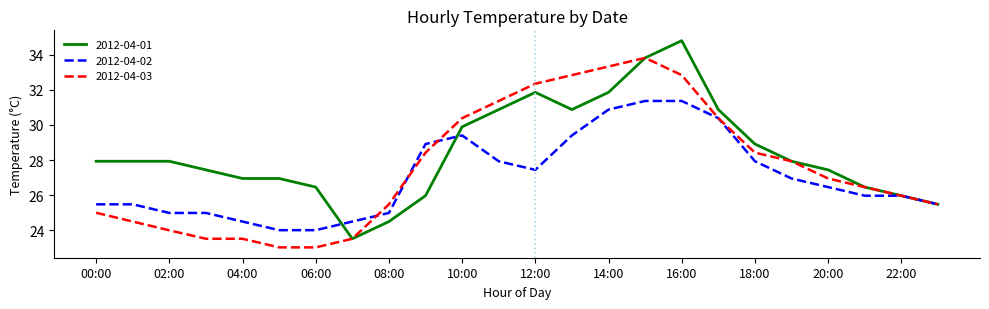

Rank the series by their maximum value, from lowest to highest.

2012-04-02, 2012-04-03, 2012-04-01